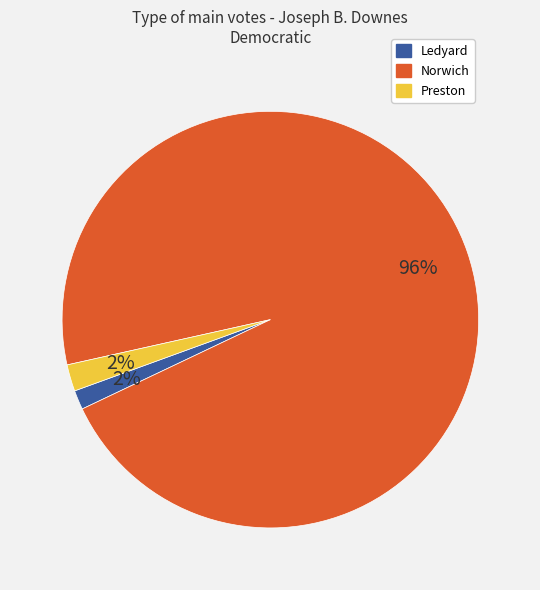

To the nearest percent, what is the combined percentage of Preston and Norwich?

98%